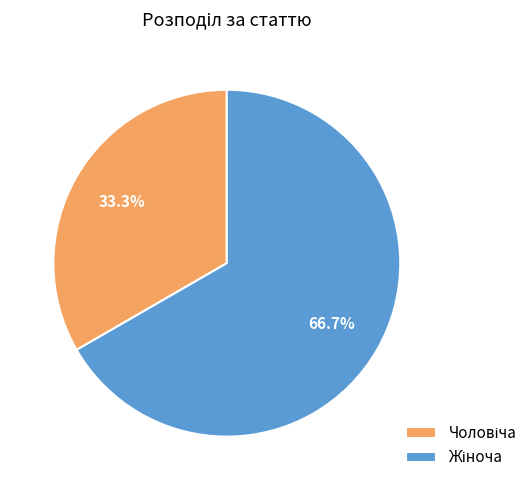

Is there any slice that represents more than half of the pie?

Yes